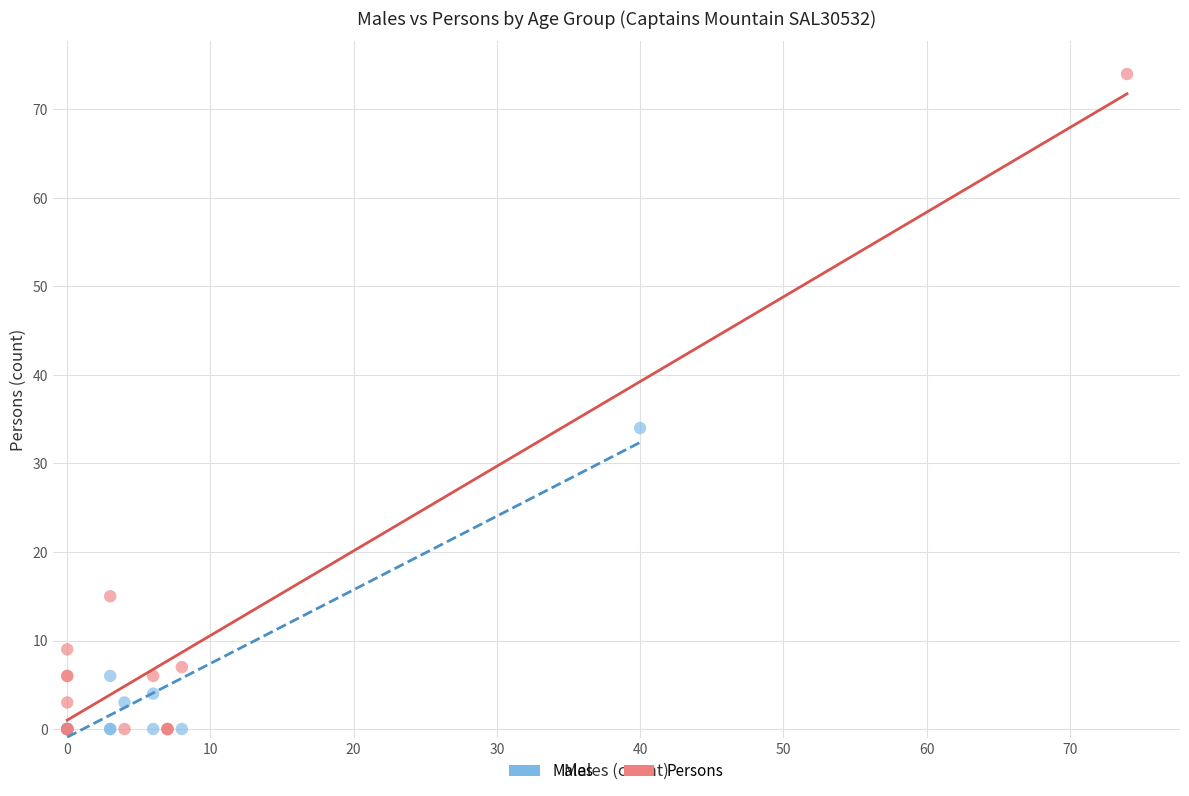

Which series contains the highest Y value?

Persons